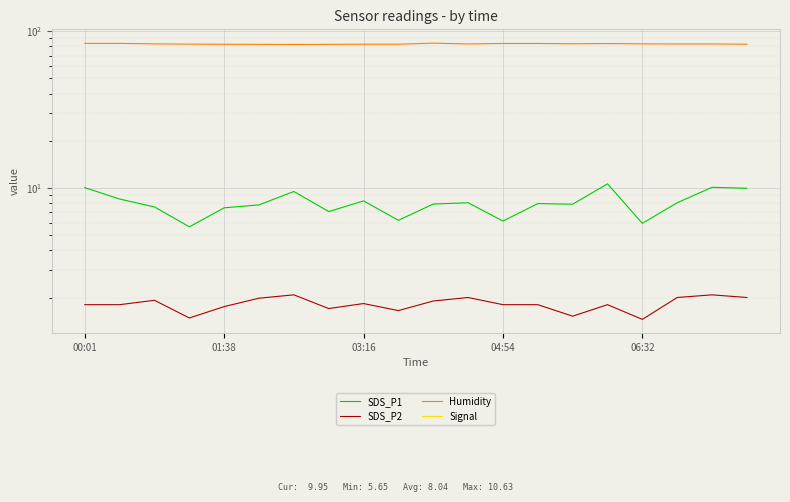

True or false: SDS_P1 and Humidity intersect in this chart.

False